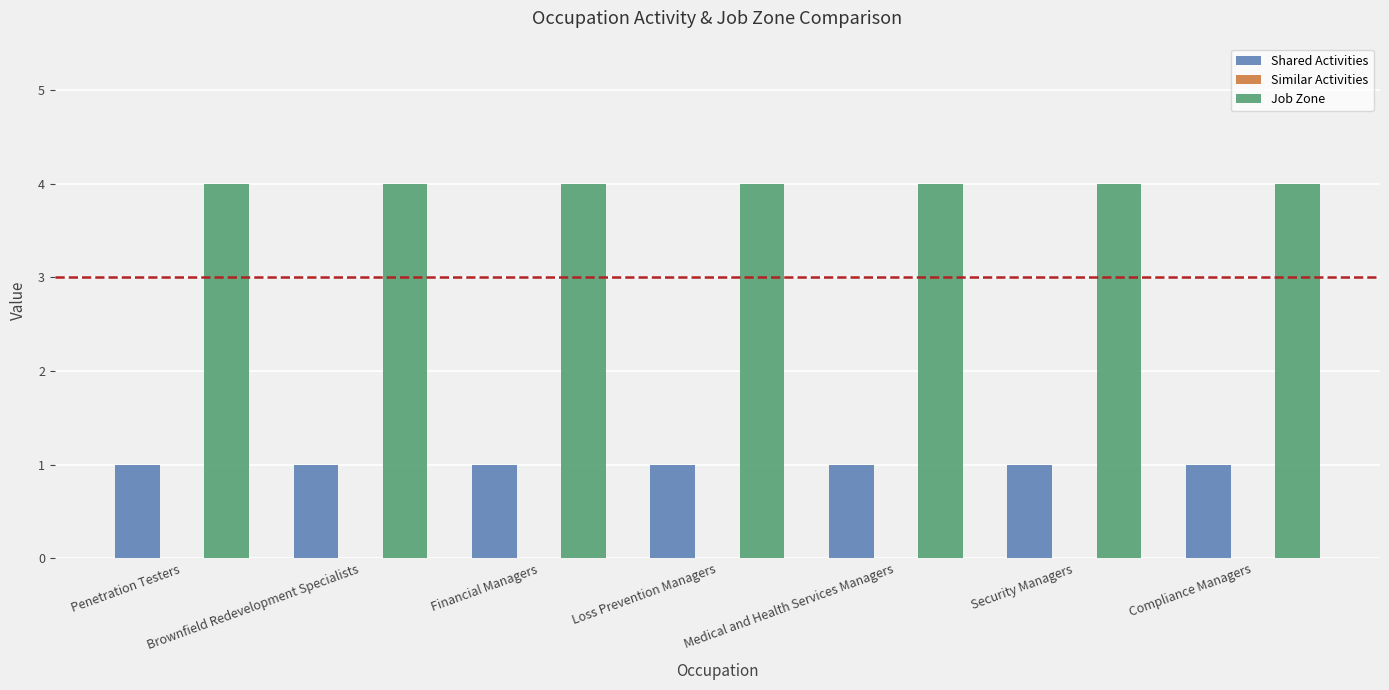

What is the greatest value displayed?

4